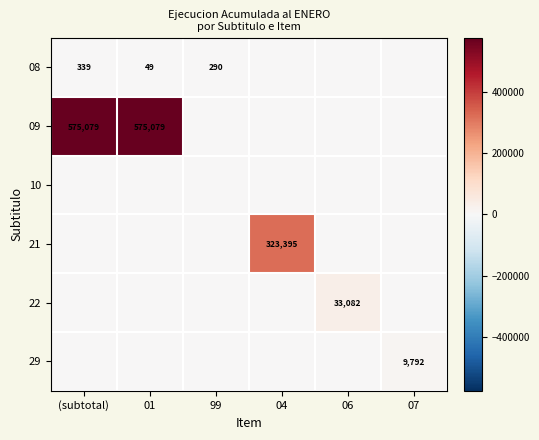

Where is 09 nearest to the value 287539?

99